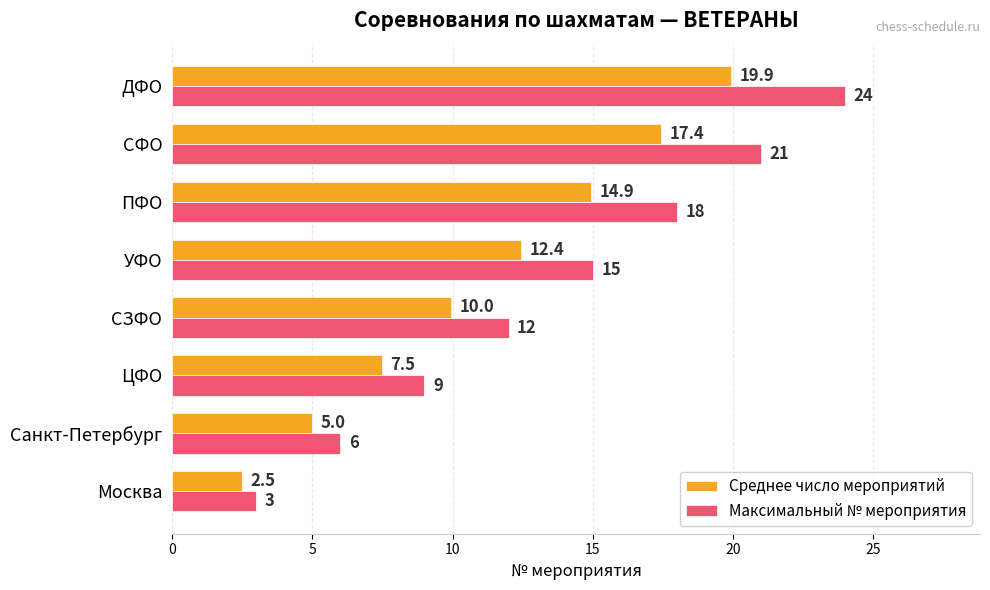

What is the spread (max minus min) of values at Санкт-Петербург?

1.0